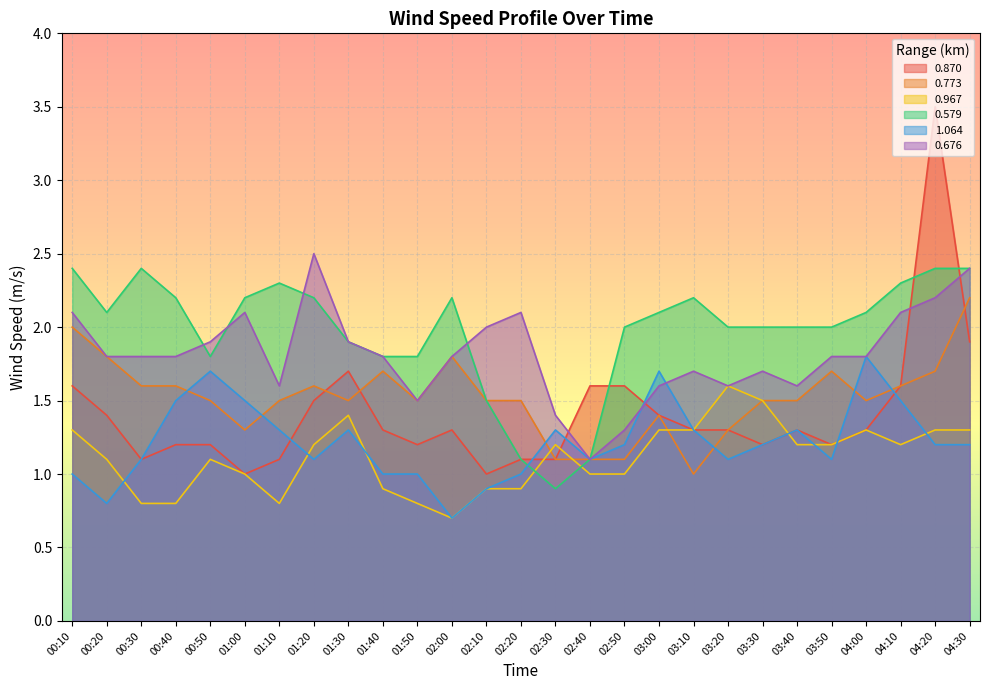

What is the average value of the 1.064 series?

1.2